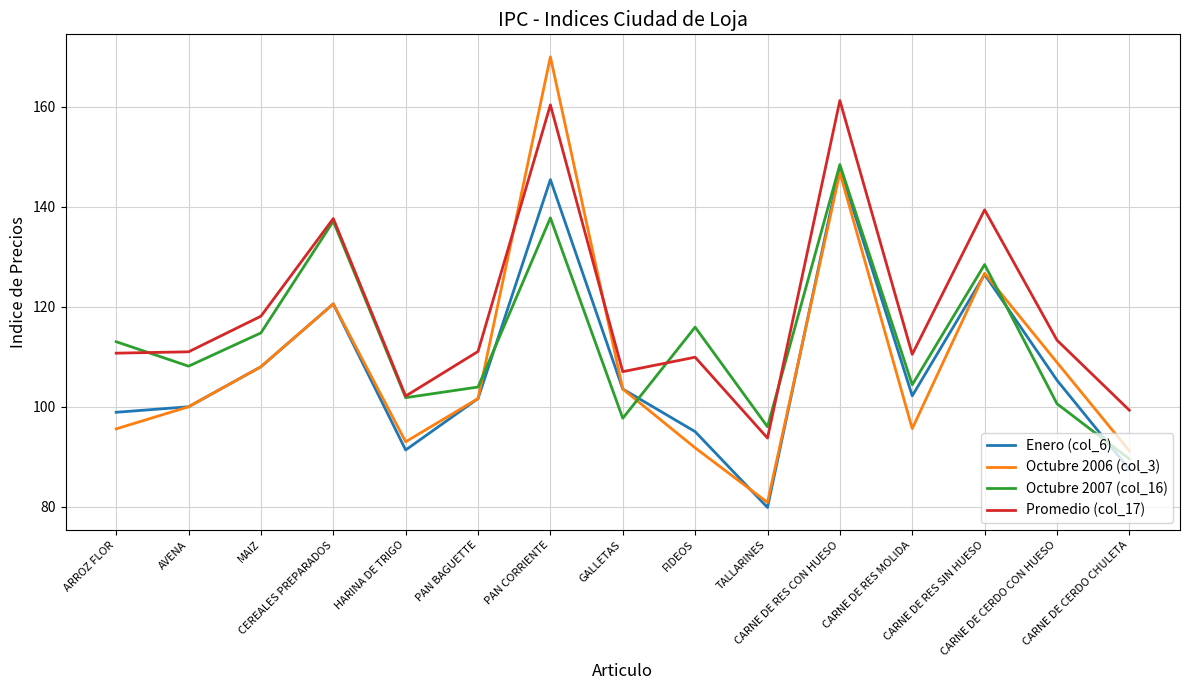

Which series changed the most between TALLARINES and CARNE DE RES SIN HUESO?

Enero (col_6)